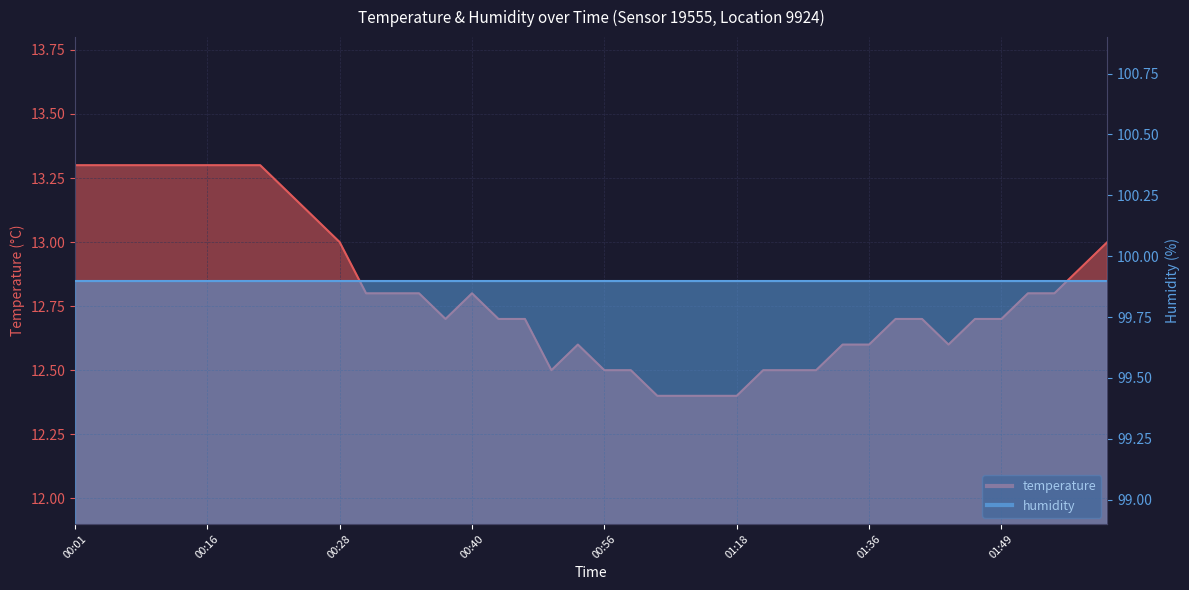

What is the change in value from 00:01 to 00:54?

-0.7